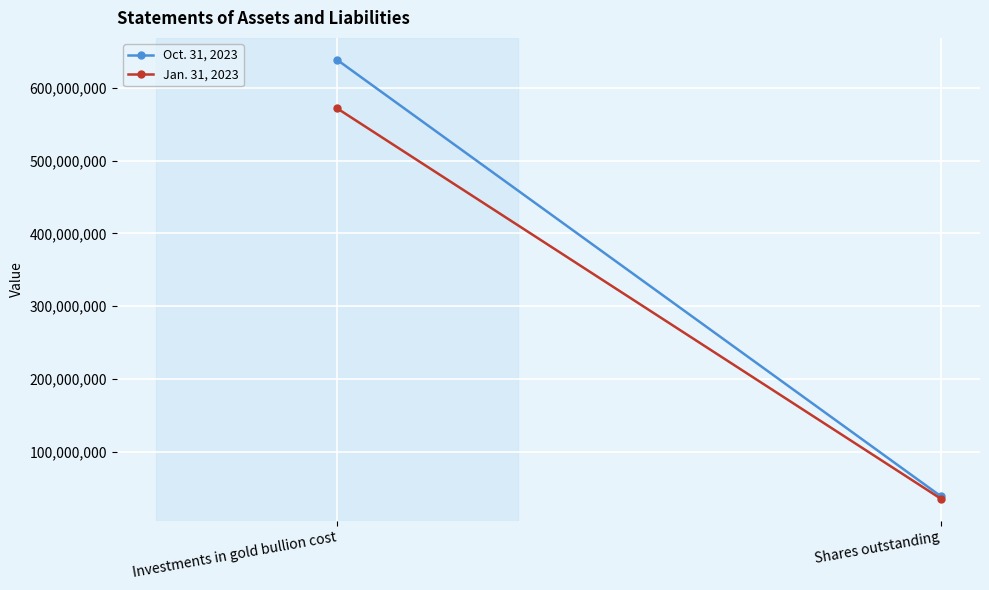

What is the value of the Oct. 31, 2023 point at the 2nd from the left?

38662778